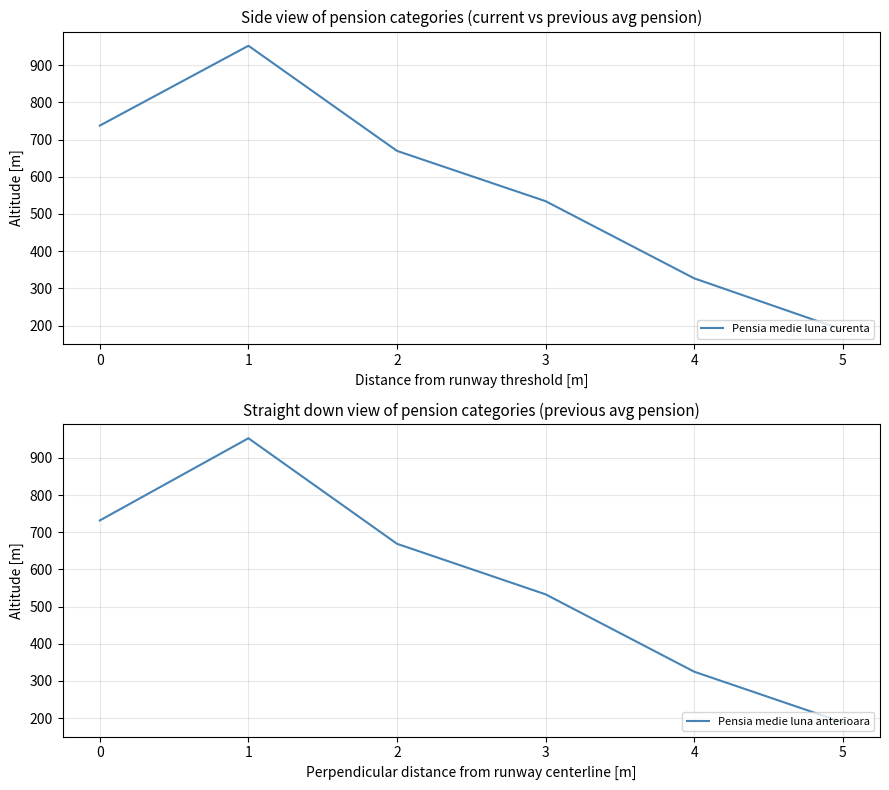

What is the average value of the Pensia medie luna anterioara series?

566.5